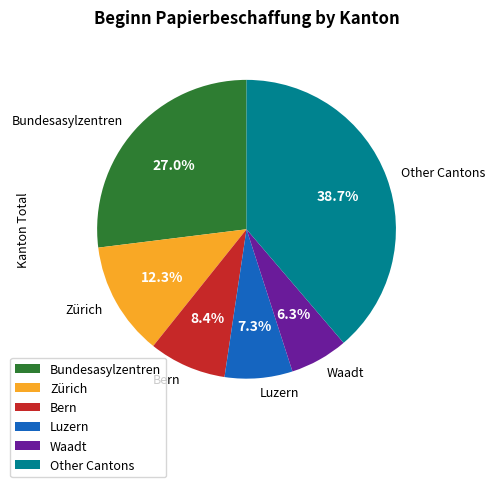

Do Zürich and Luzern together represent more than half of the pie?

No